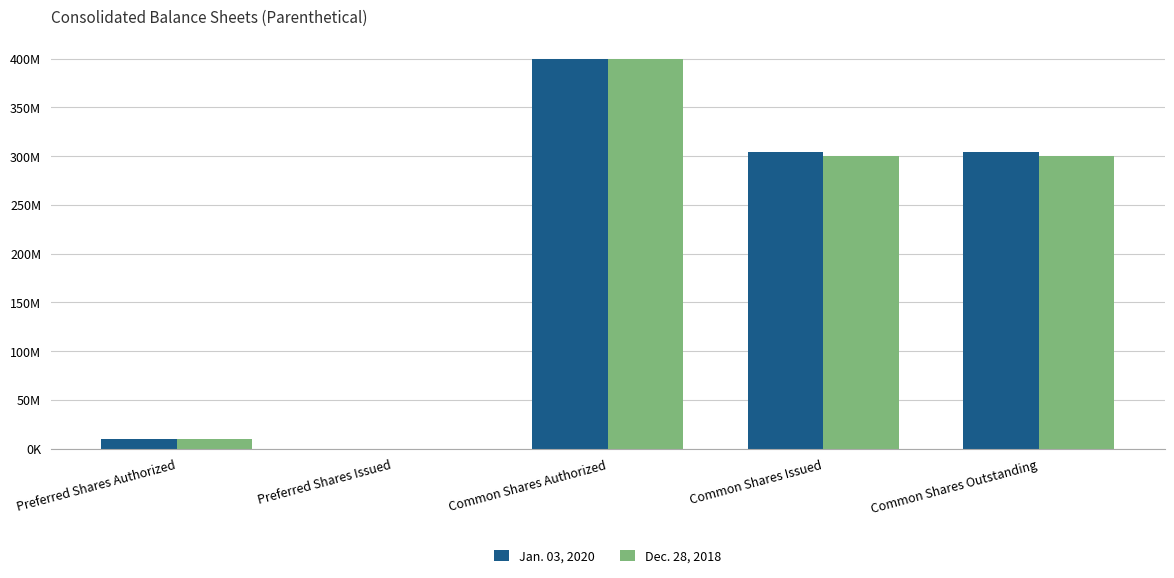

Is the value of Dec. 28, 2018 at Common Shares Issued greater than the value of Jan. 03, 2020 at Common Shares Authorized?

No